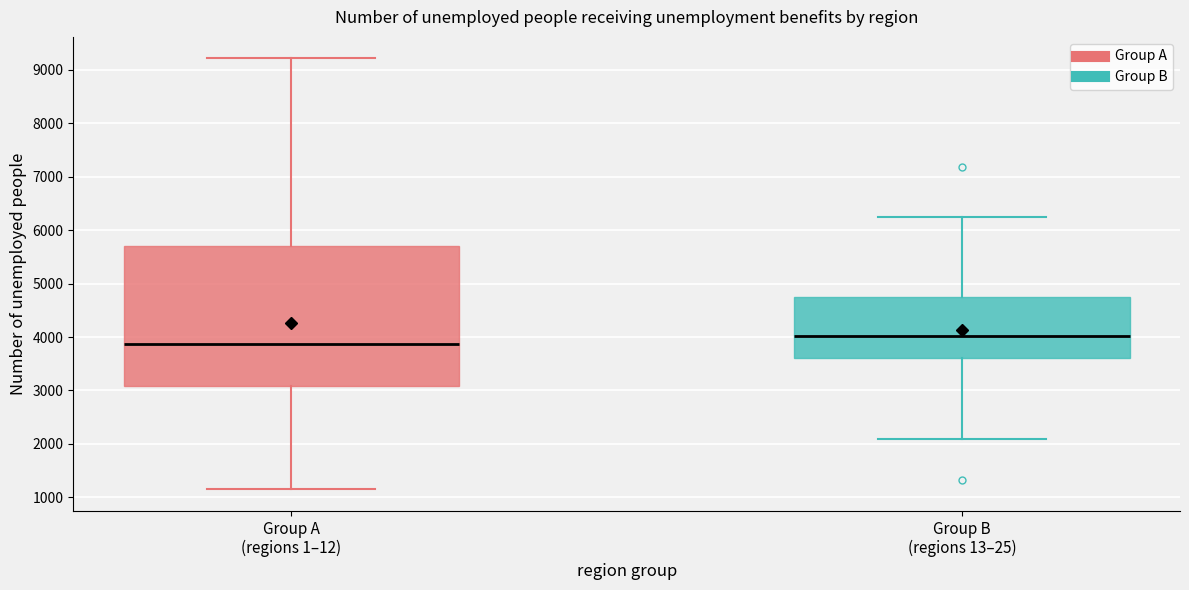

Which box's median line is the lowest?

Group A (regions 1–12)